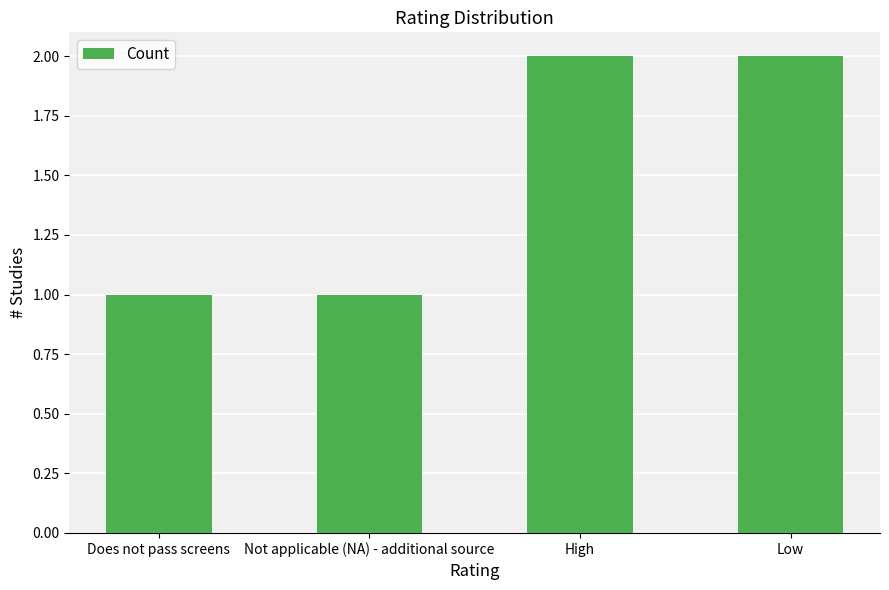

The value at High is 1. True or false?

False